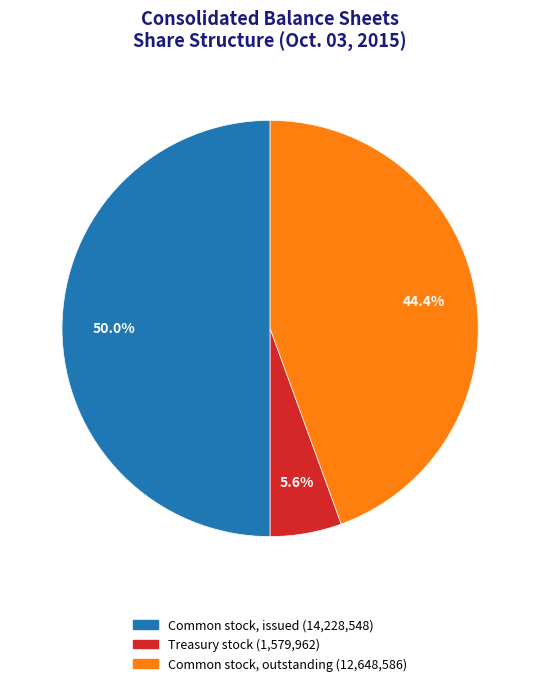

Is there a majority slice in this chart?

No